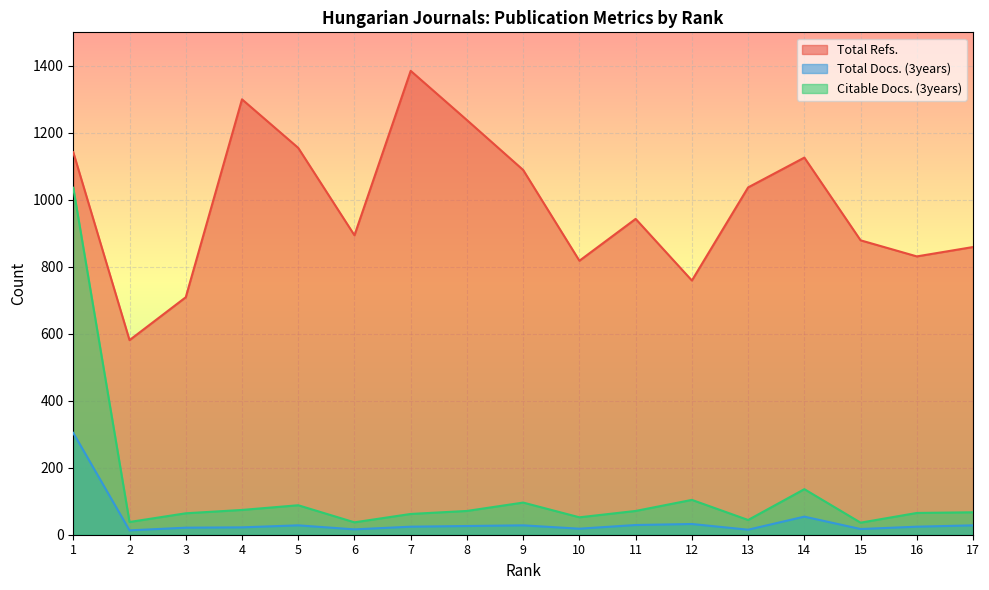

How many interior local valleys does the Citable Docs. (3years) series have?

5